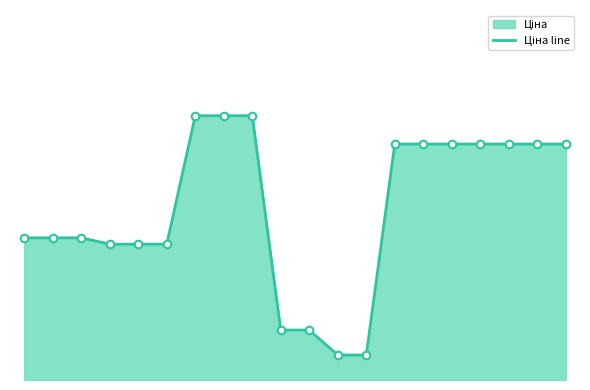

What is the change in value from 8 to 14?

-64.7